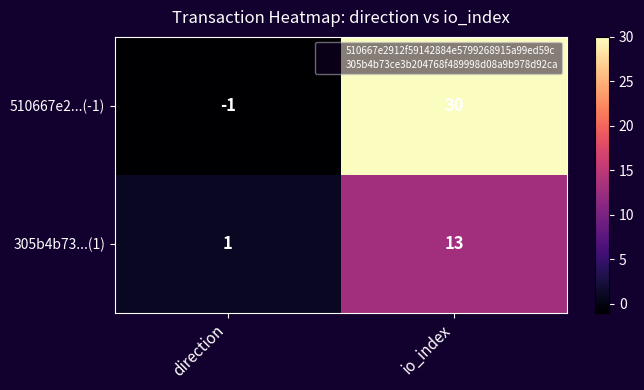

At how many categories does at least one series exceed 12?

1